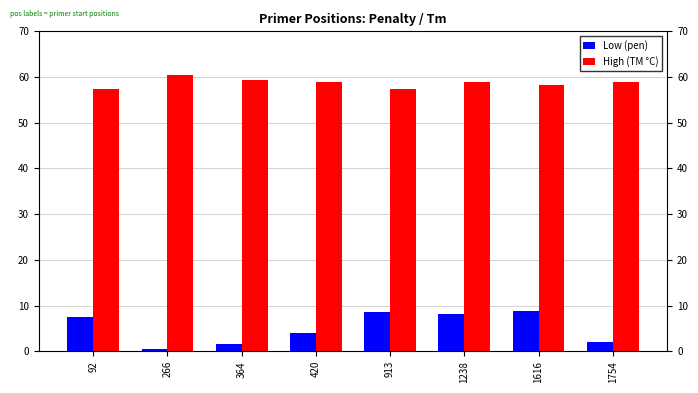

What is the sum of the High (TM °C) values at 420 and 92?

116.4